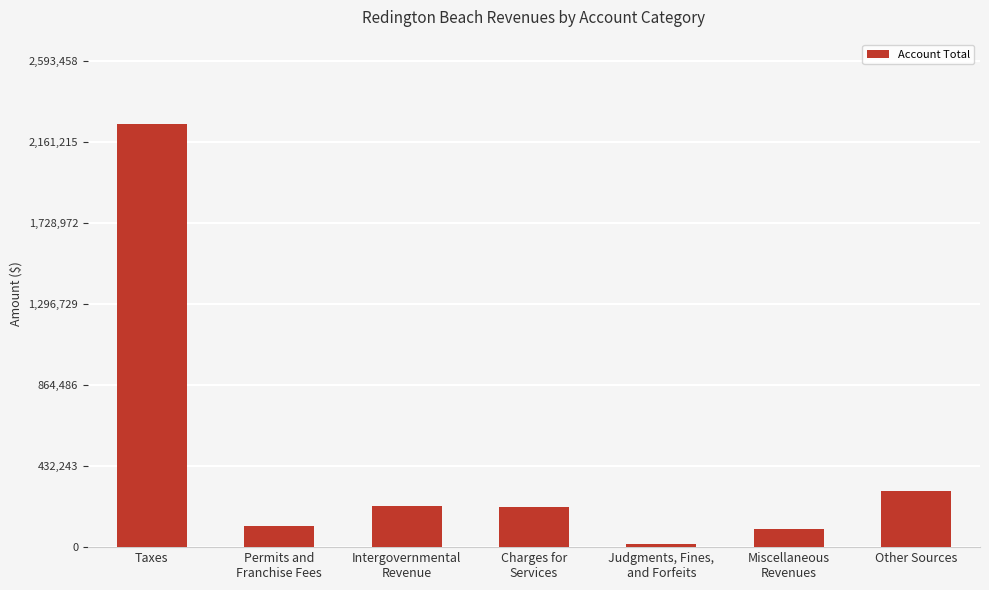

Which category has the highest value across all series?

Taxes